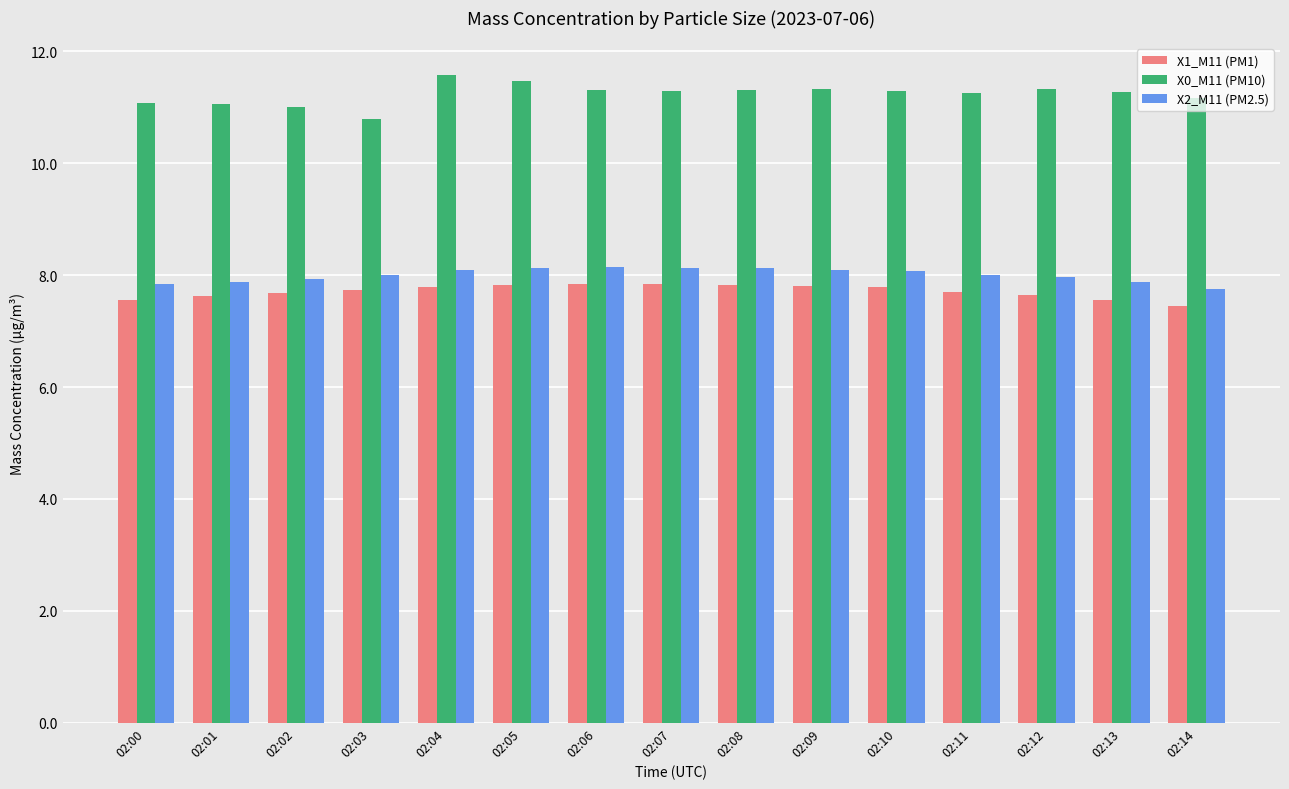

Is the value of X0_M11 (PM10) at 02:13 greater than the value of X1_M11 (PM1) at 02:08?

Yes